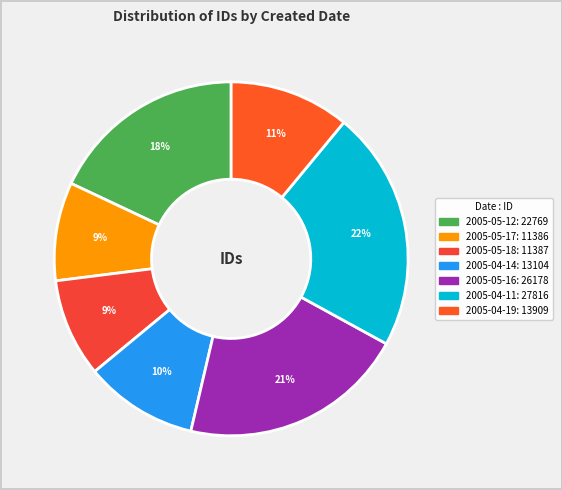

Count the number of slices in the pie.

7